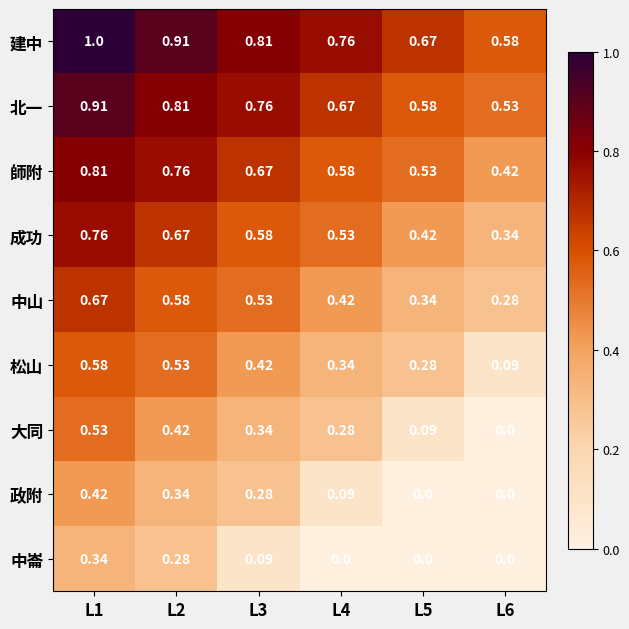

List the series in order of their peak value, highest first.

建中, 北一, 師附, 成功, 中山, 松山, 大同, 政附, 中崙